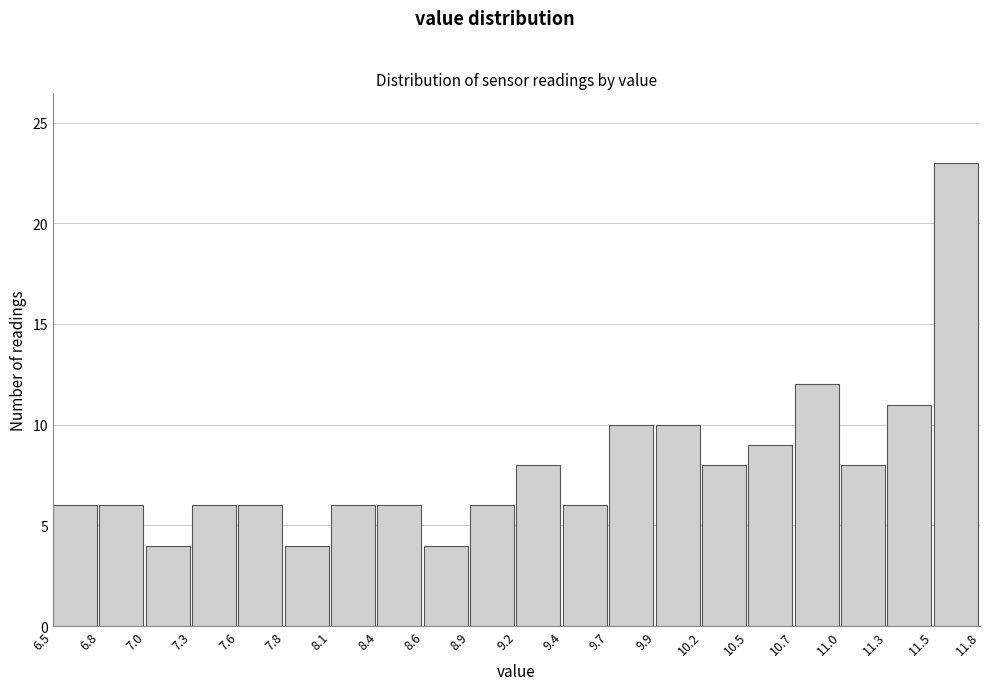

Over which range of the x-axis is the bar tallest?

11.5 to 11.8